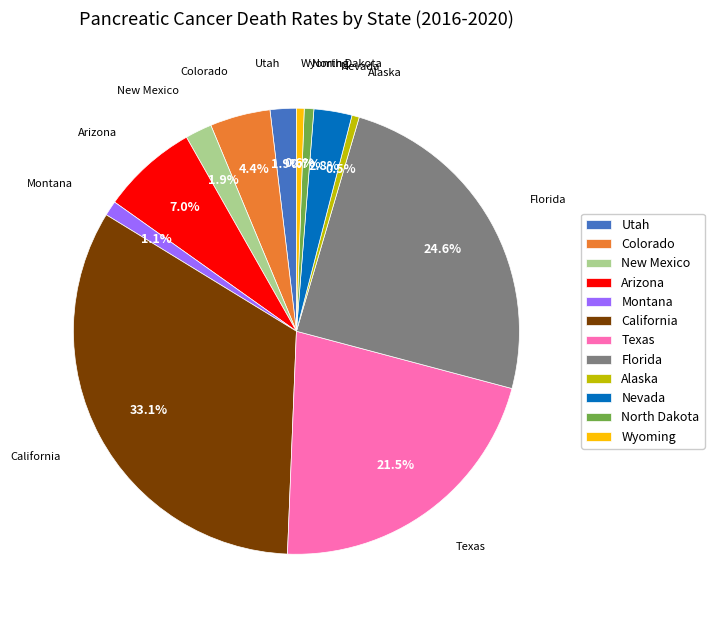

Is there a majority slice in this chart?

No